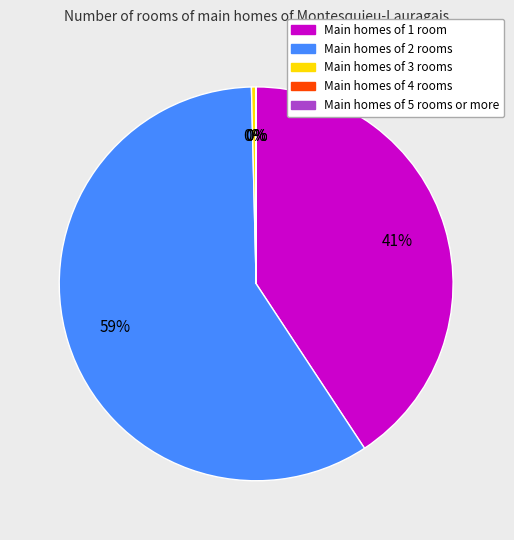

To the nearest percent, what is the average slice percentage?

20%